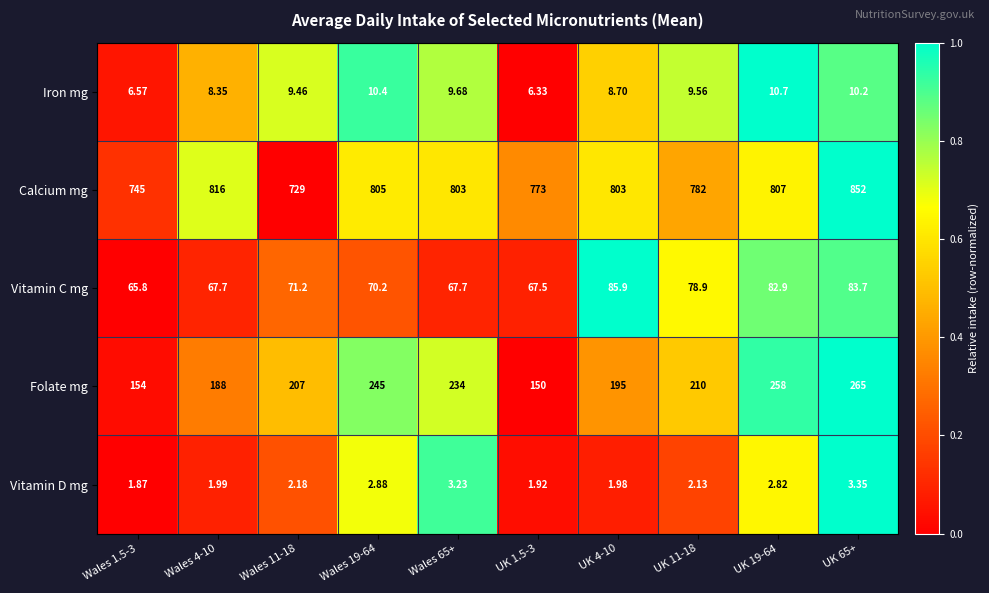

At which category is the sum across all series the highest?

UK 65+